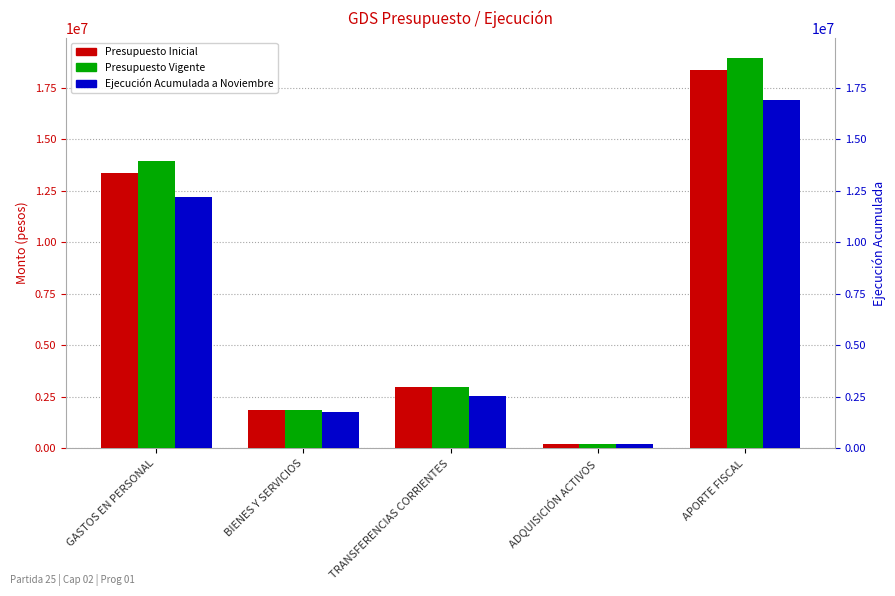

Reading right to left, extract all data points from this chart.

Presupuesto Inicial: 18371614	210259	2959750	1865900	13346874
Presupuesto Vigente: 18967751	220259	2977895	1865900	13937202
Ejecución Acumulada a Noviembre: 16922642	193714	2547020	1785053	12210641